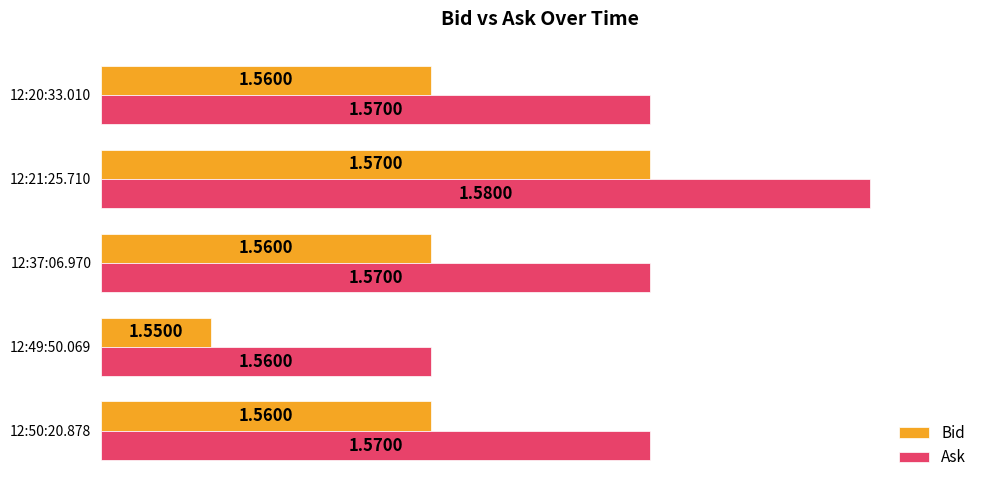

What are all the series names shown in the legend?

Bid, Ask